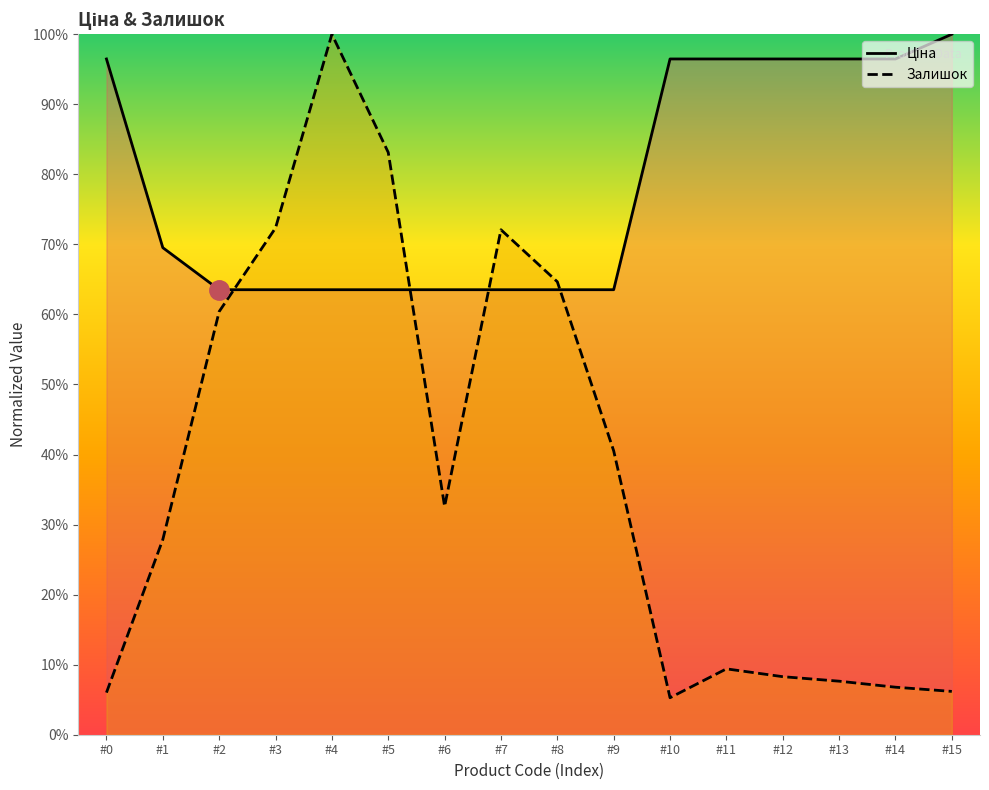

What value does the Залишок series have at #10?

0.1